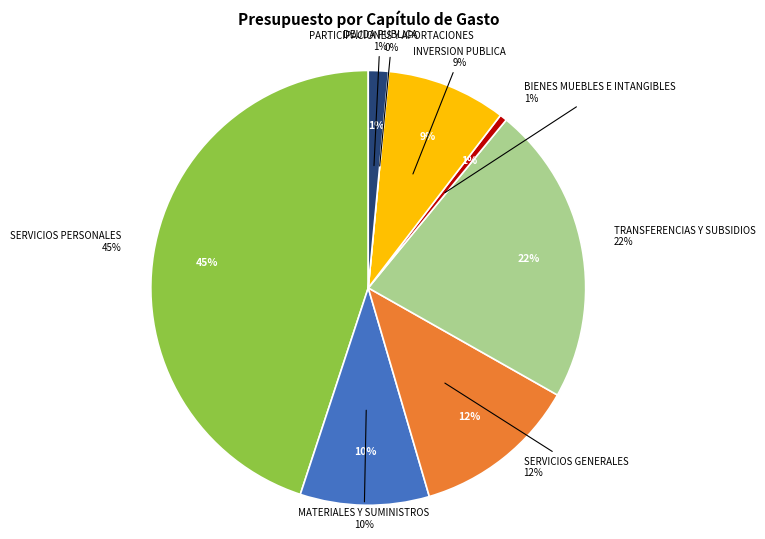

Which slice is the smallest?

PARTICIPACIONES Y APORTACIONES